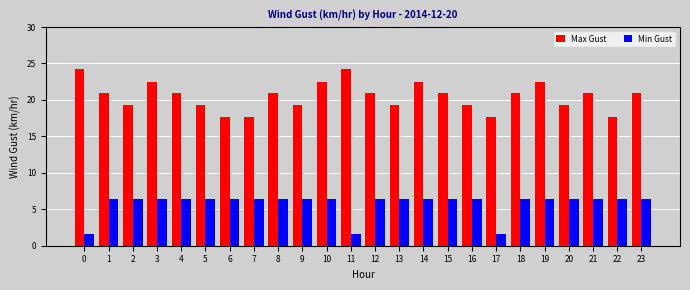

Read the Min Gust value at 20.

6.4